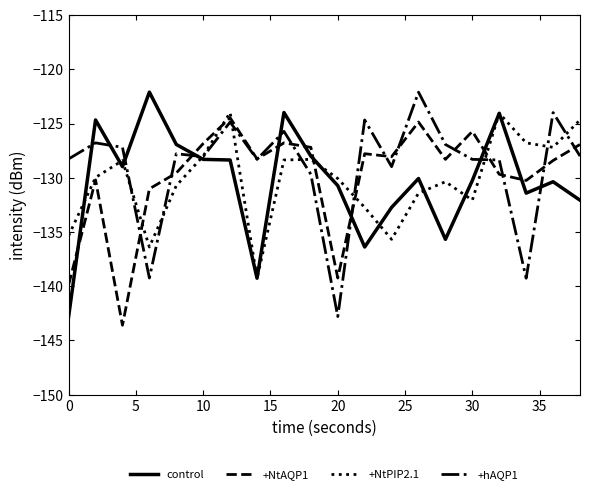

What is the minimum value shown in the chart?

-143.6